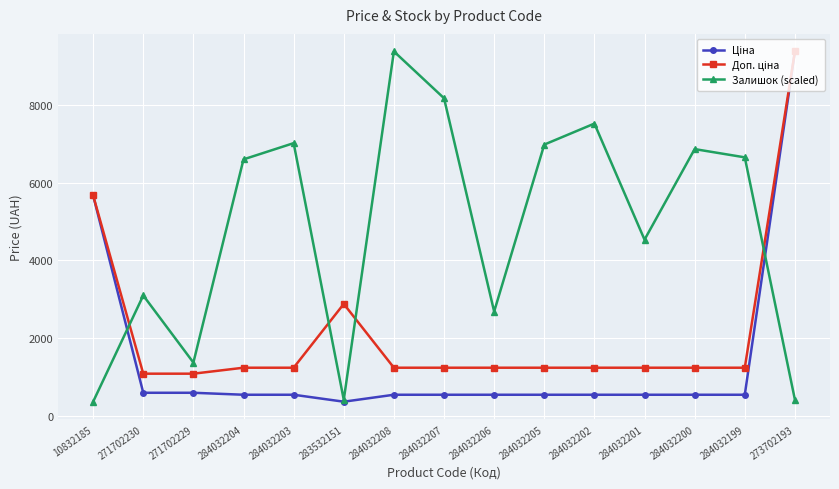

The value of Залишок (scaled) at 284032204 is 3927.2. True or false?

False